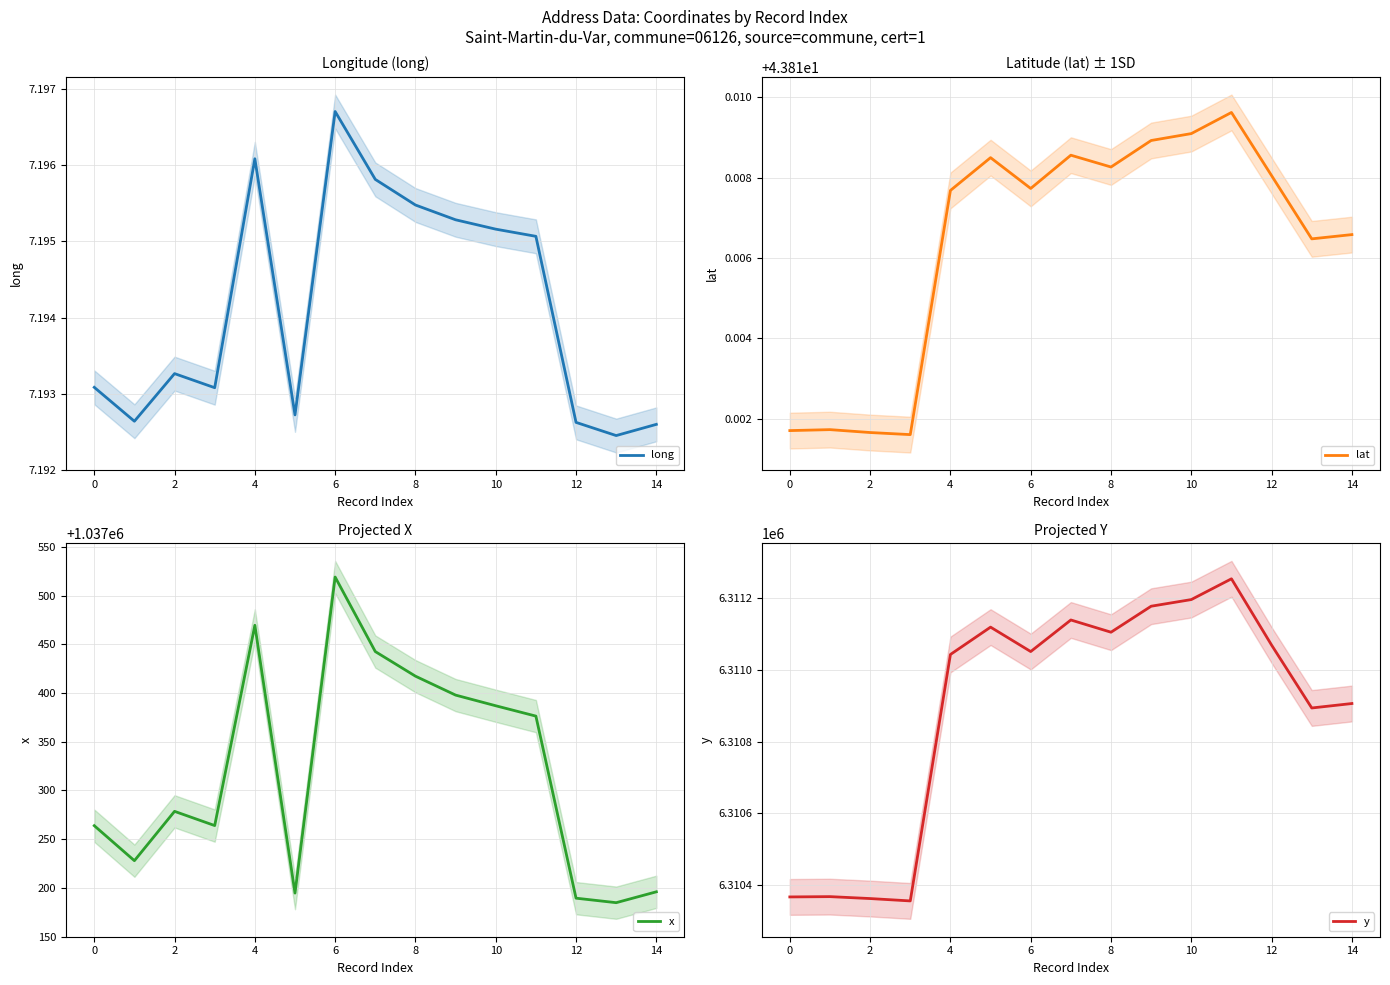

True or false: x has a value of 617729.7 at 14.

False